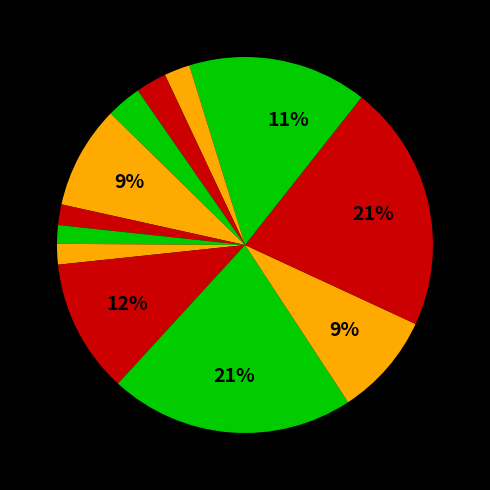

To the nearest percent, what is the average slice percentage?

8%